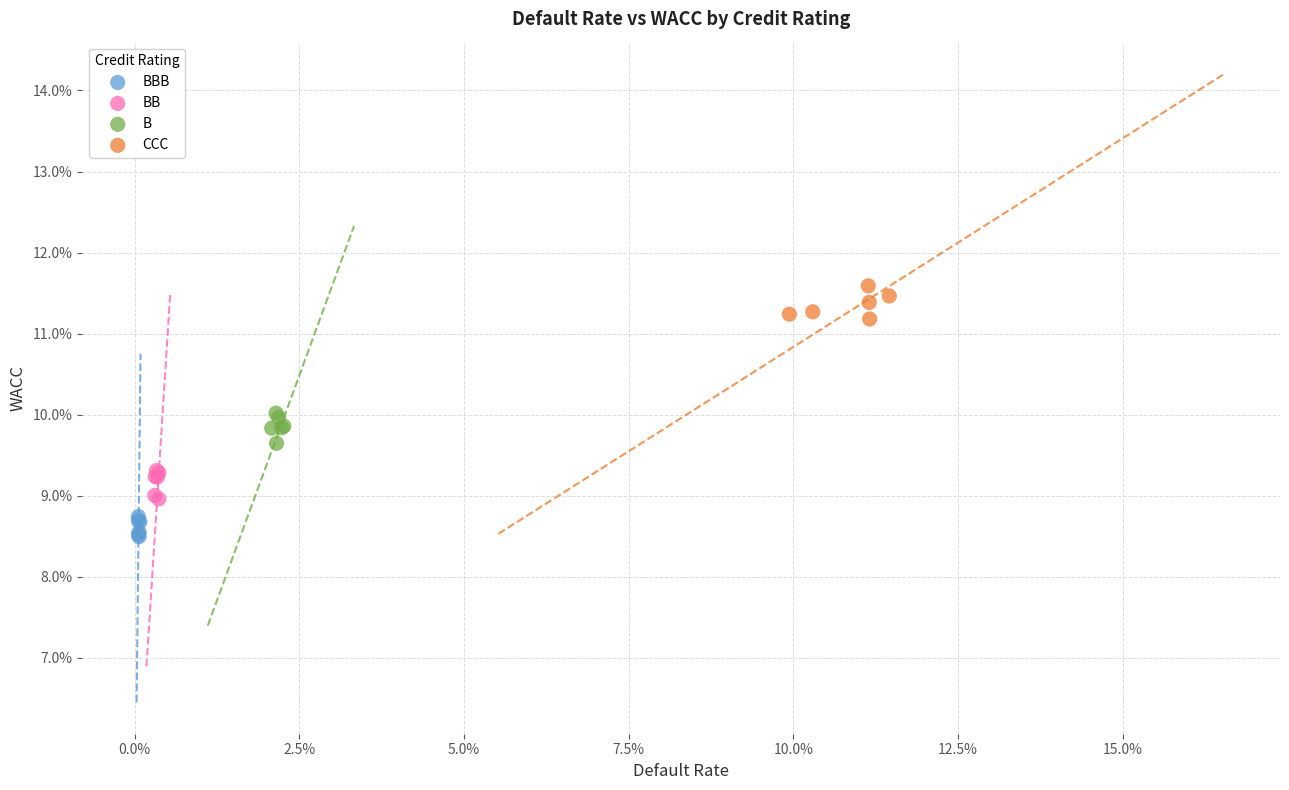

Which series contains the highest Y value?

CCC